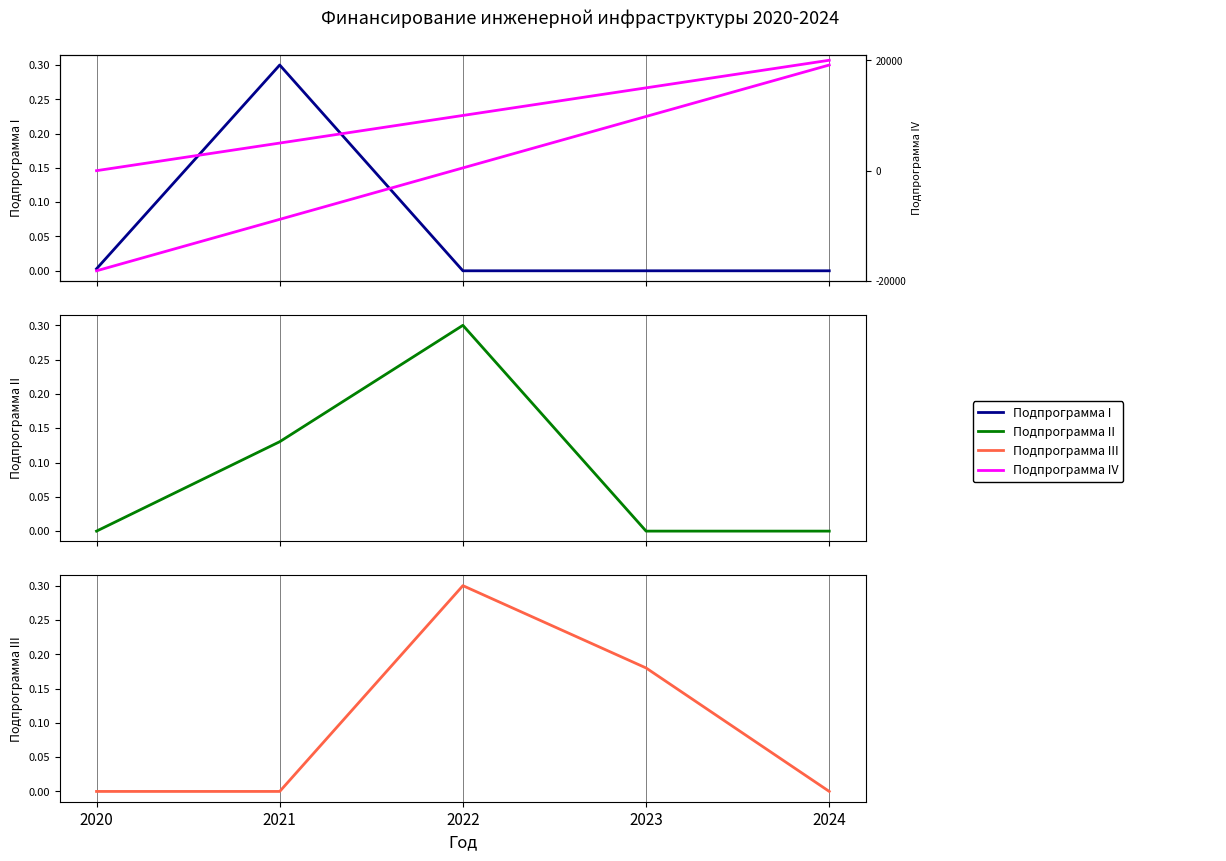

What is the value of the Подпрограмма IV (Энергоэффективность) point at the 3rd from the left?

0.1